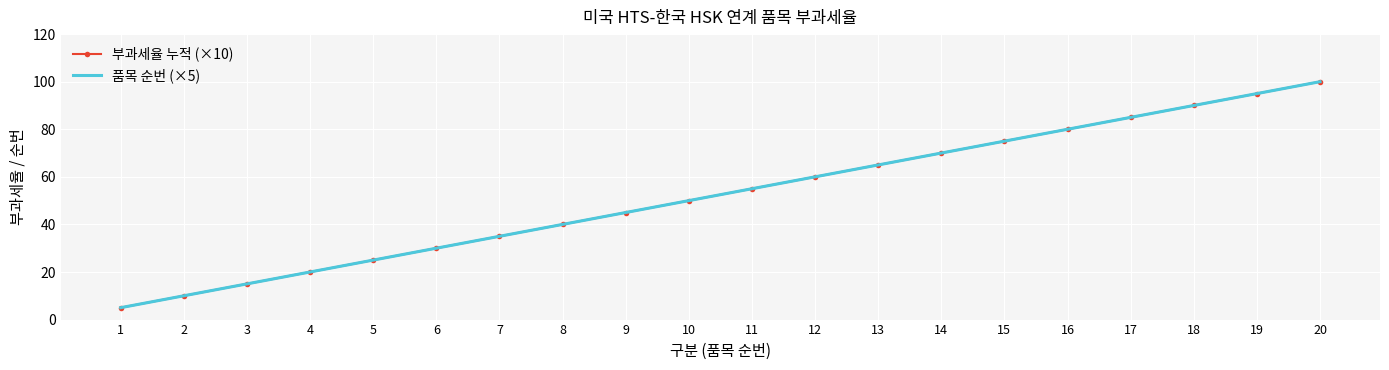

What is the sum of all 부과세율 누적 (×10) values?

1050